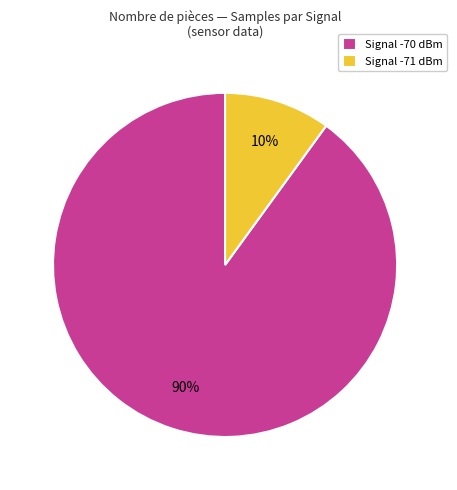

What is the ratio of the value at Signal -70 dBm to the value at Signal -71 dBm?

9.0